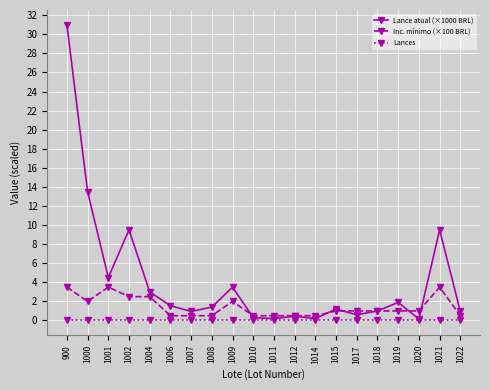

How many lines are shown in the chart?

3